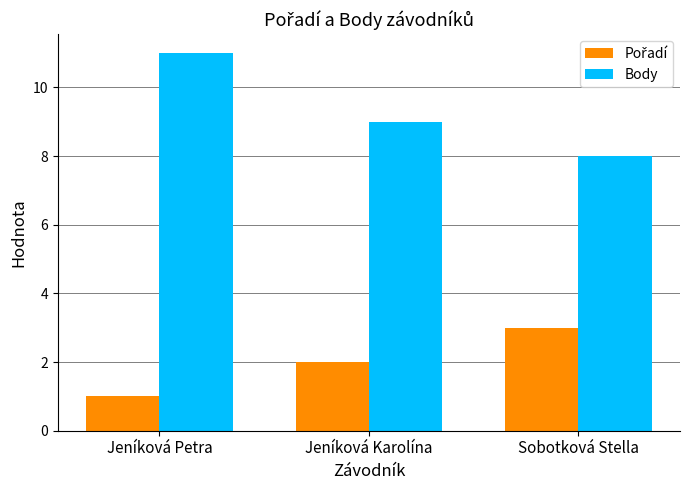

Which series has the largest total across all categories?

Body